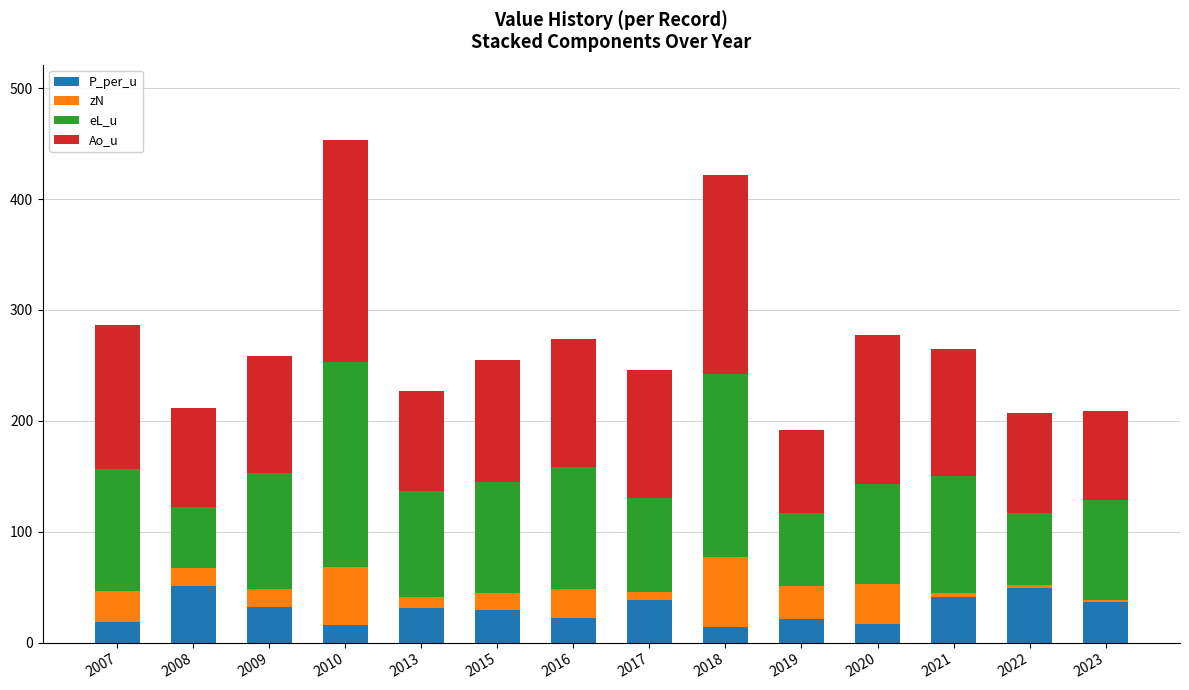

Count the number of data series in this chart.

4